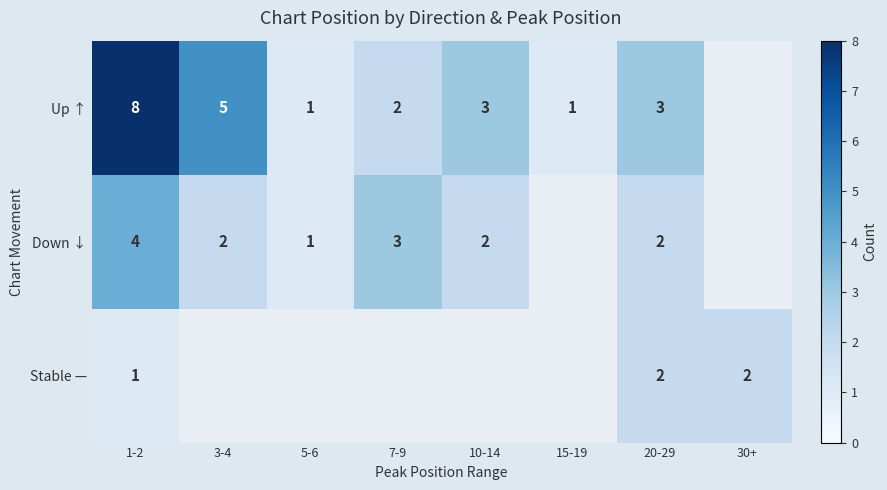

What is the minimum value shown in the chart?

1.0